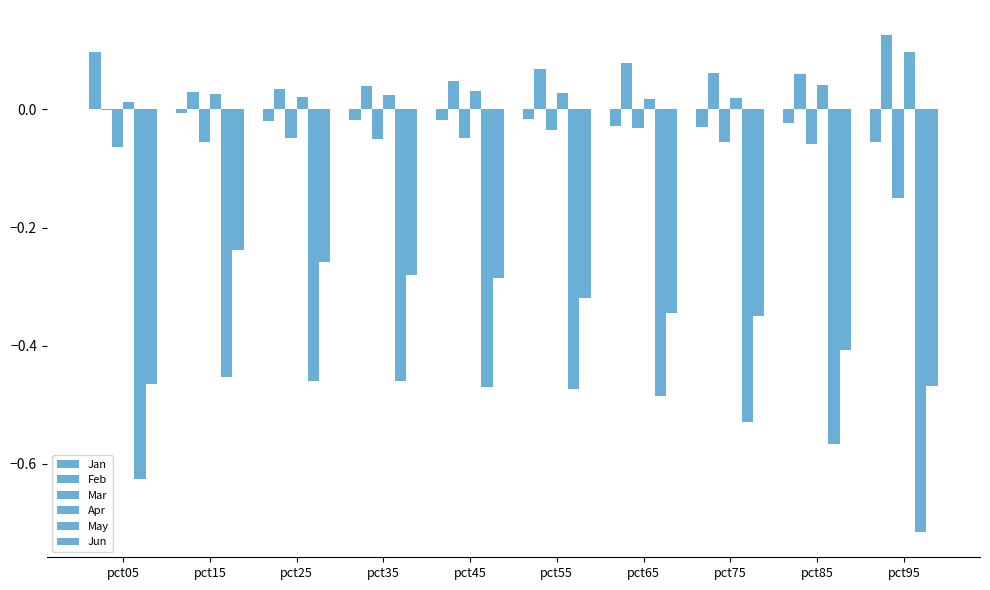

What is the smallest value displayed?

-0.7